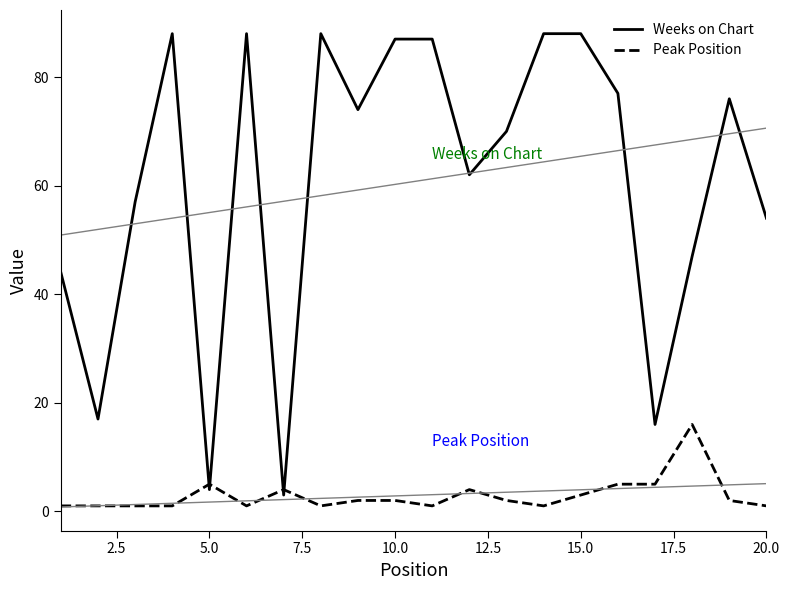

The Weeks on Chart series shows 58 at 10.0. True or false?

False